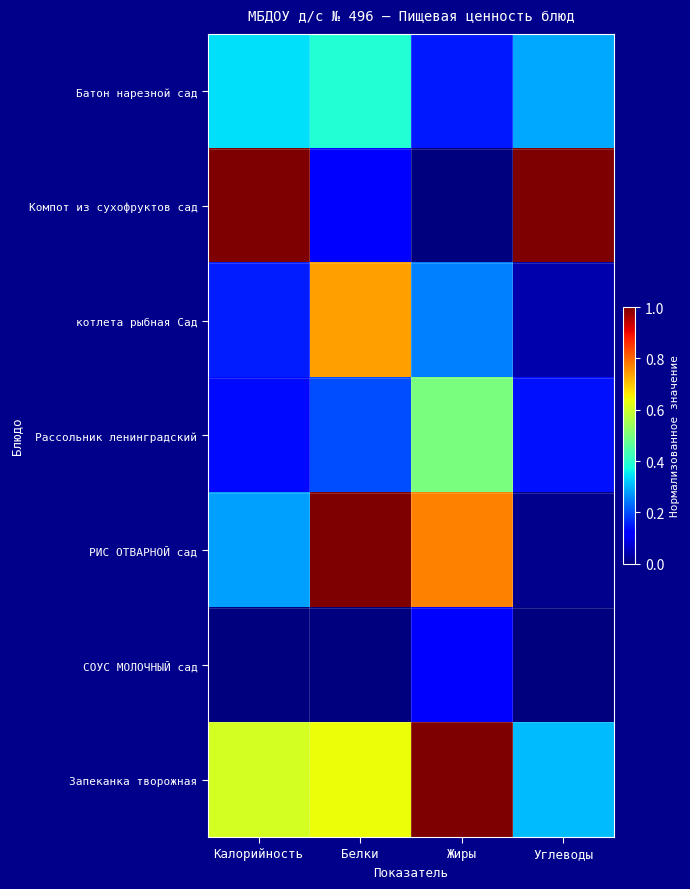

Which series has the largest range (max minus min)?

Компот из сухофруктов сад